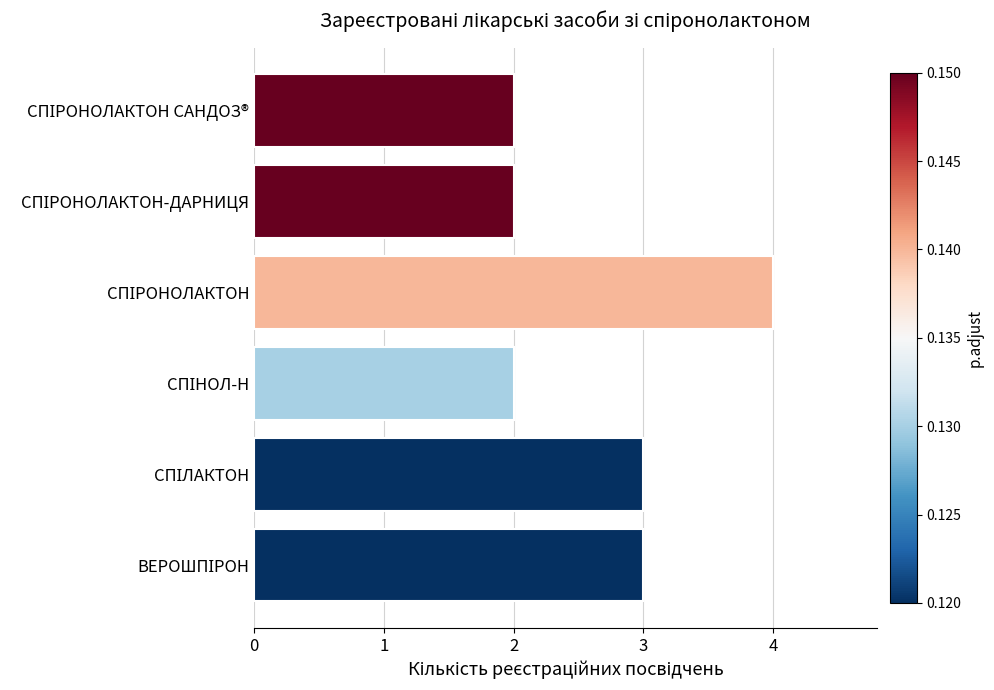

What is the average value?

3